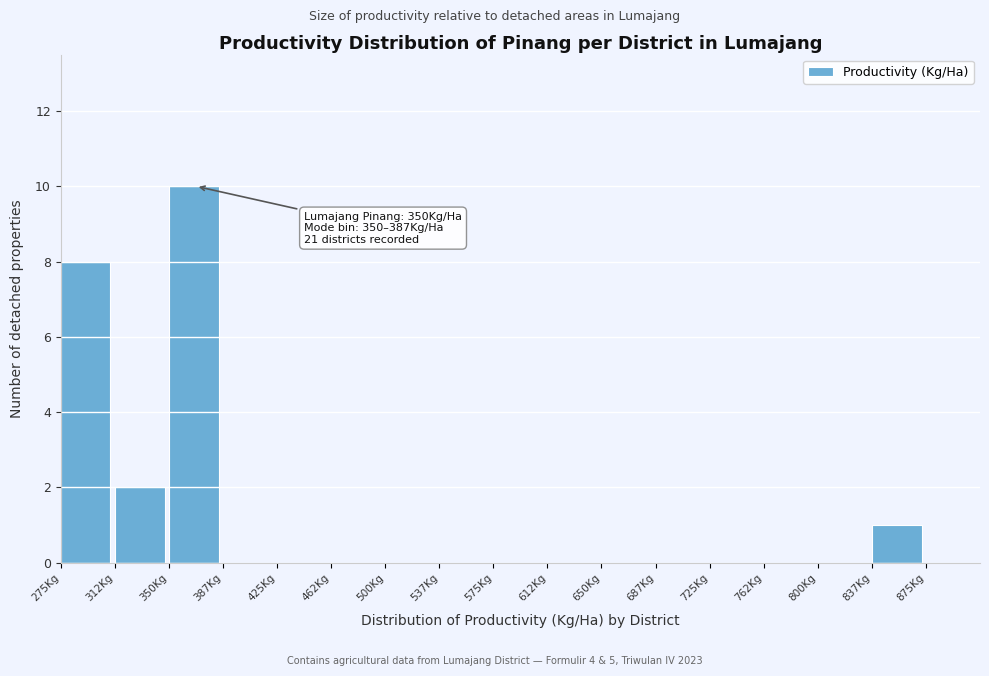

Which range on the x-axis has the tallest bar?

350.0 to 387.5